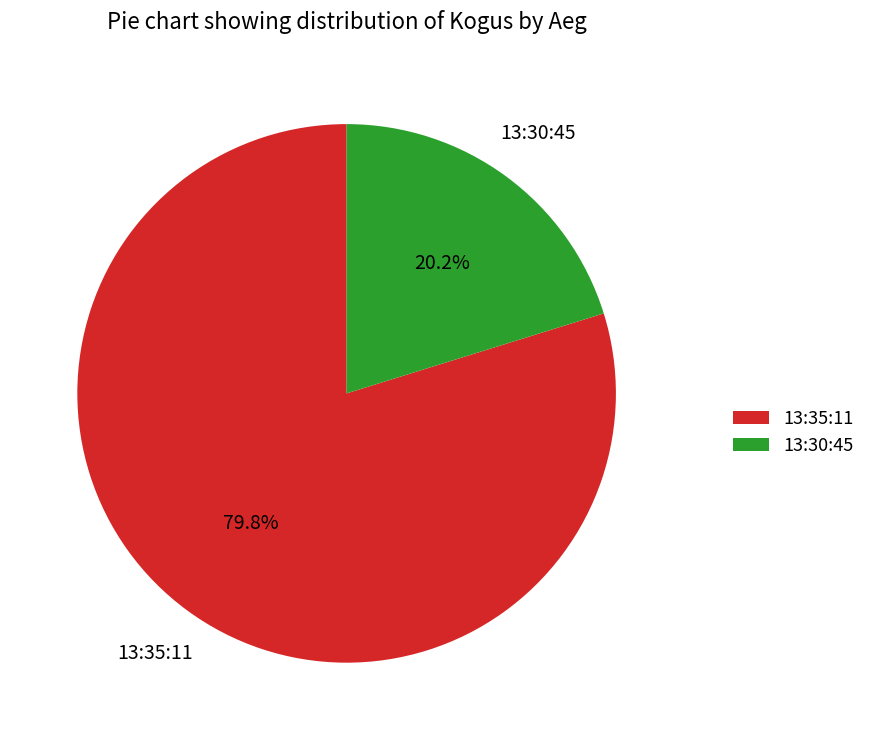

To the nearest percent, what is the average slice percentage?

50%